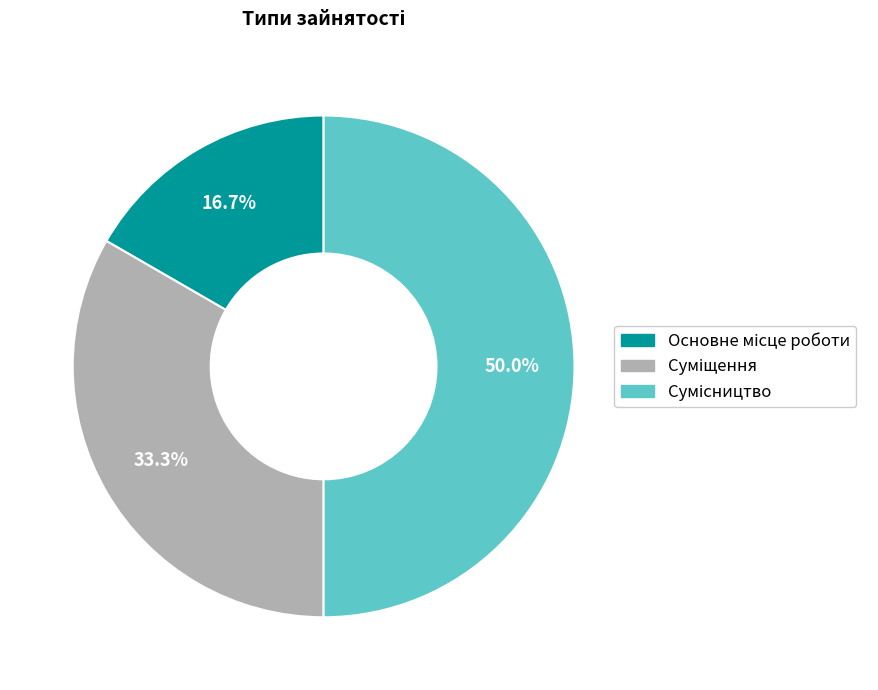

What is the change in value from Основне місце роботи to Сумісництво?

+2